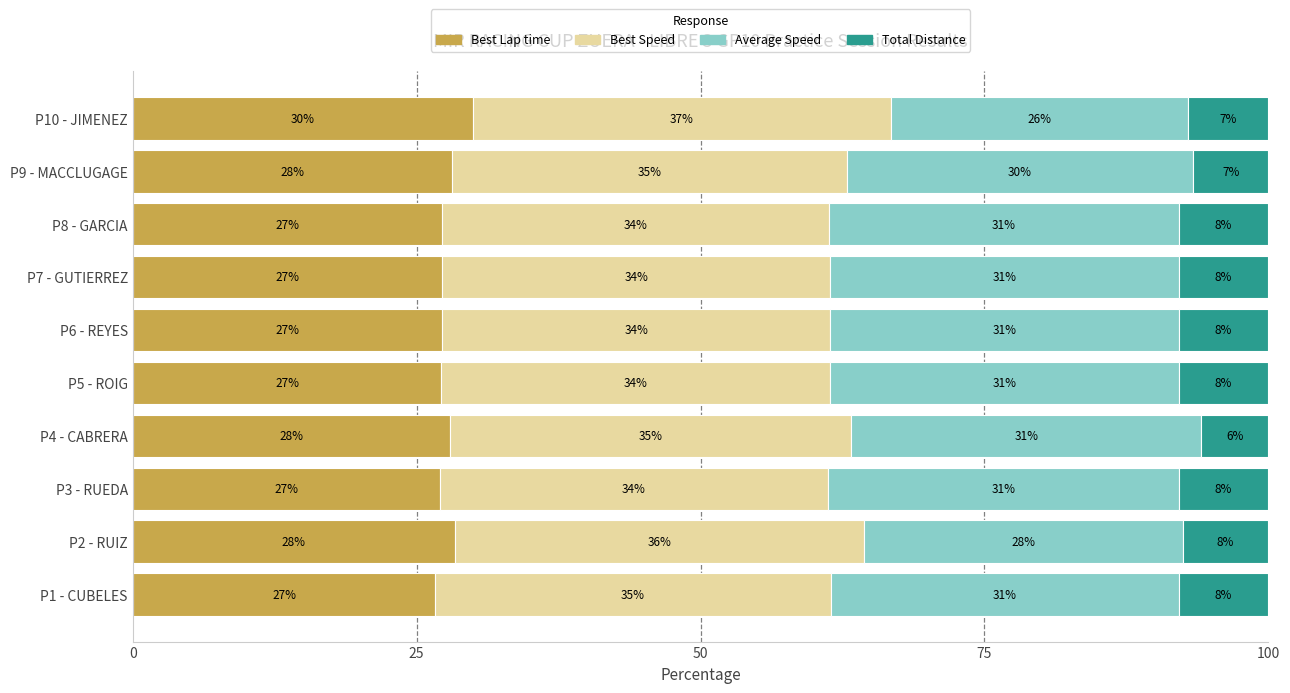

The value of Best Lap time at P10 - JIMENEZ is 45.2. True or false?

False